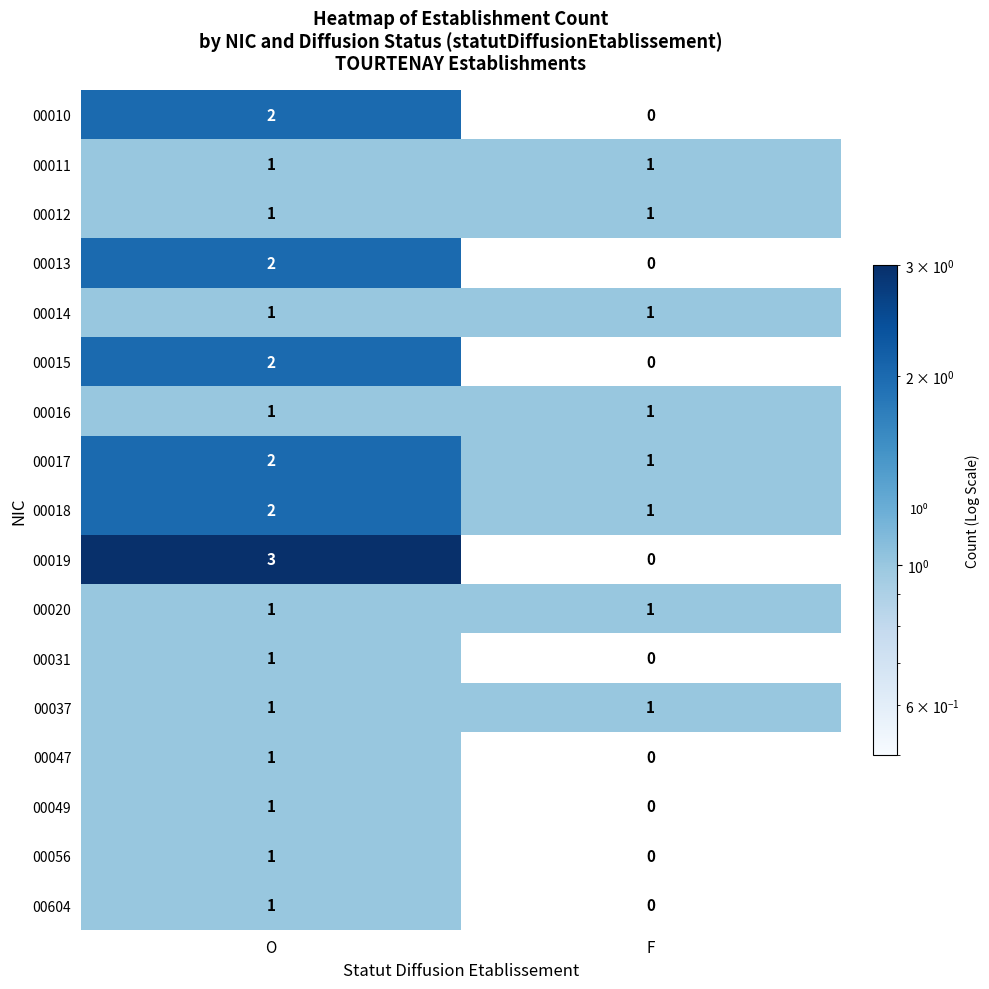

What is the maximum value shown in the chart?

3